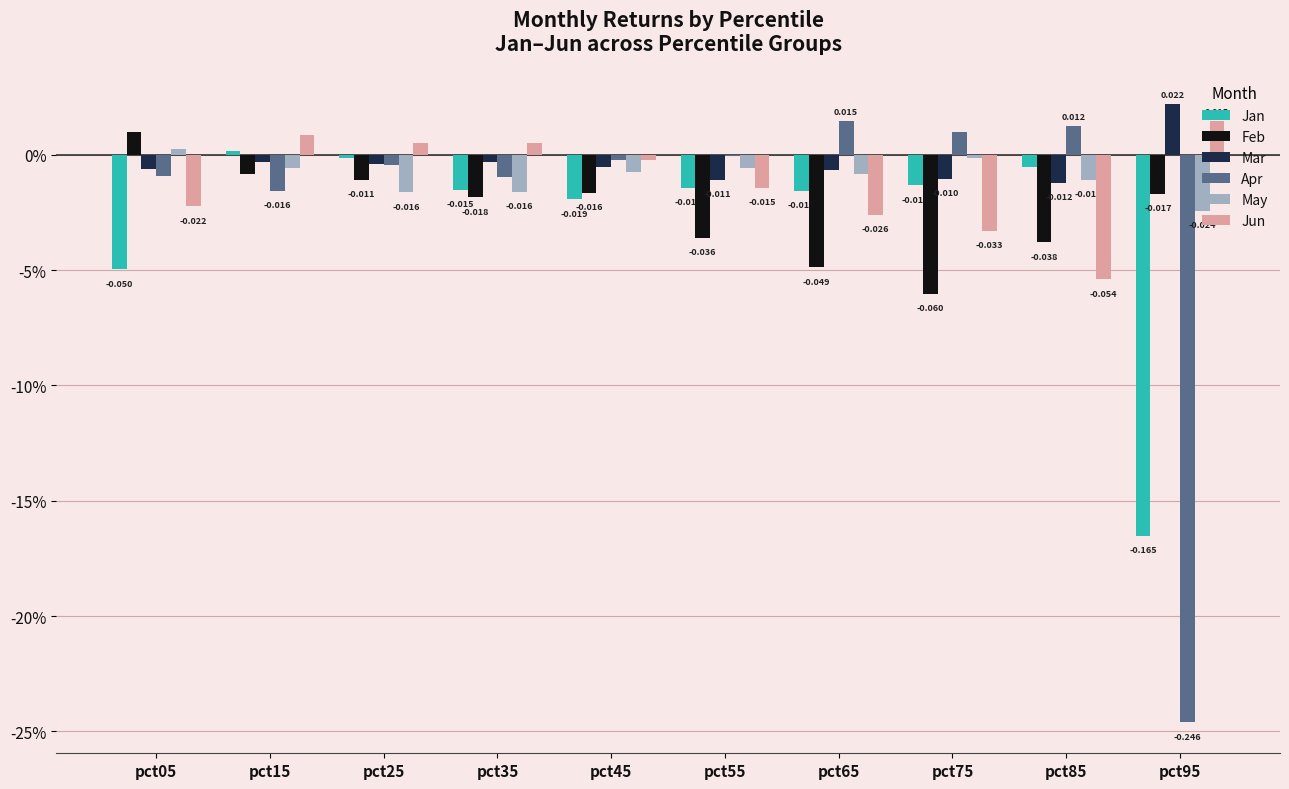

What are all the series names shown in the legend?

Jan, Feb, Mar, Apr, May, Jun